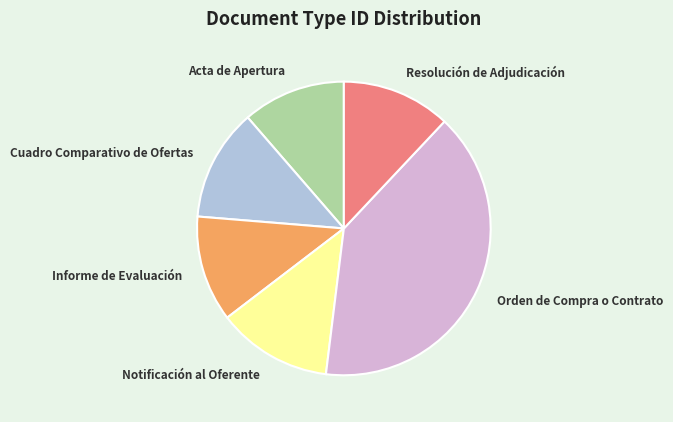

Does any single category account for the majority?

No